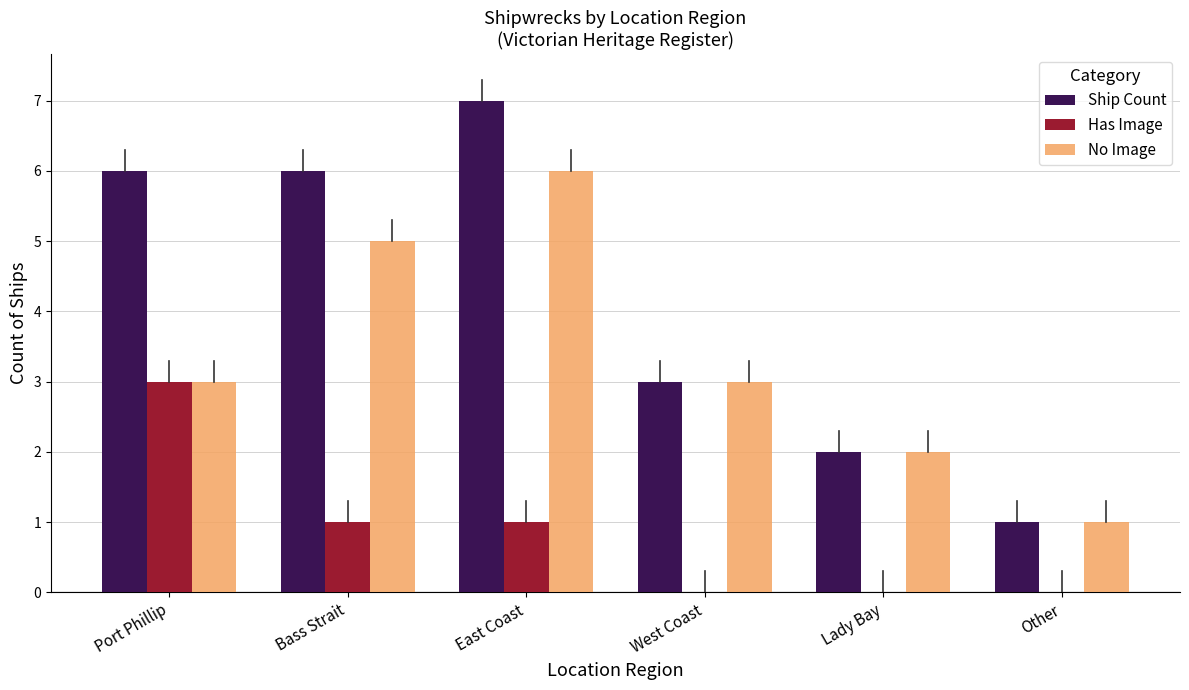

What is the sum of the No Image values at Port Phillip and Bass Strait?

8